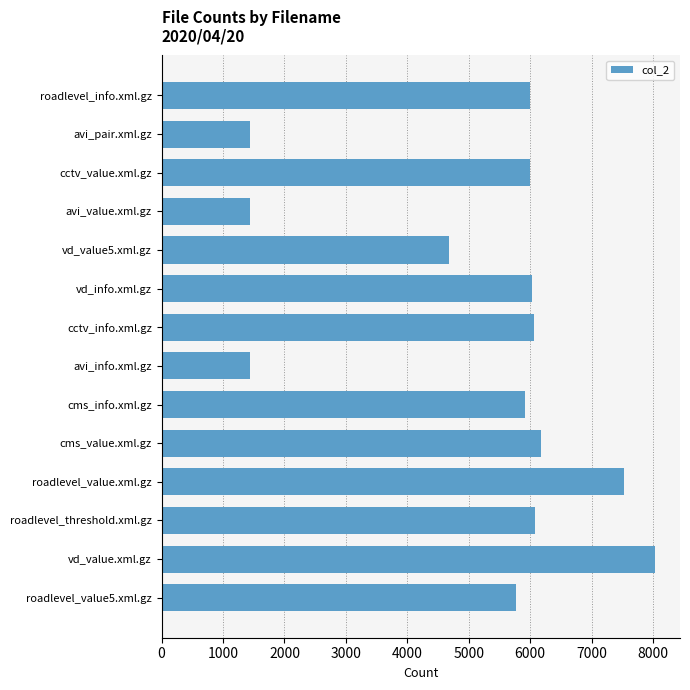

What is the minimum value shown in the chart?

1440